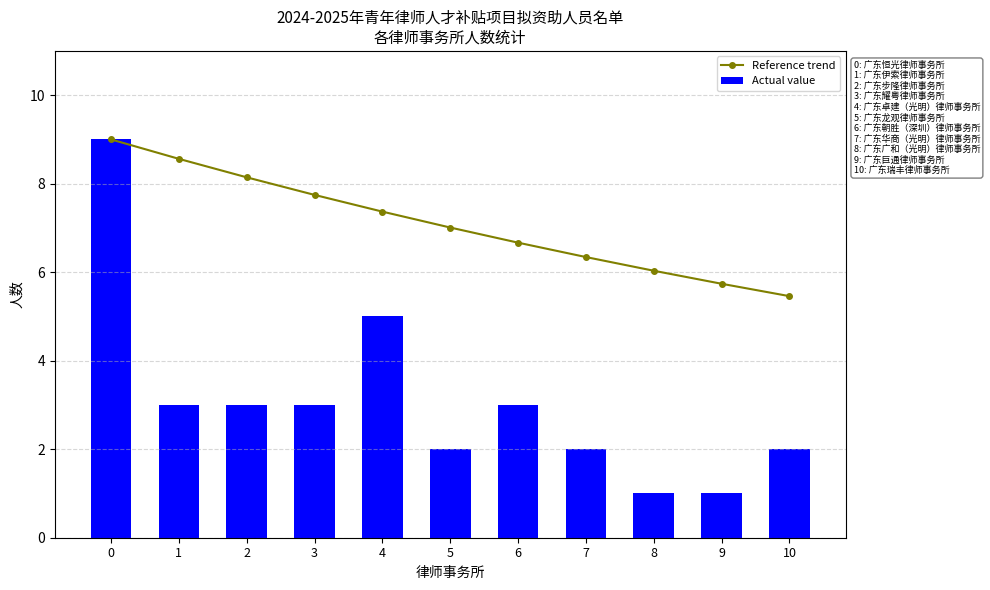

What value does the Reference trend series have at 8?

6.0